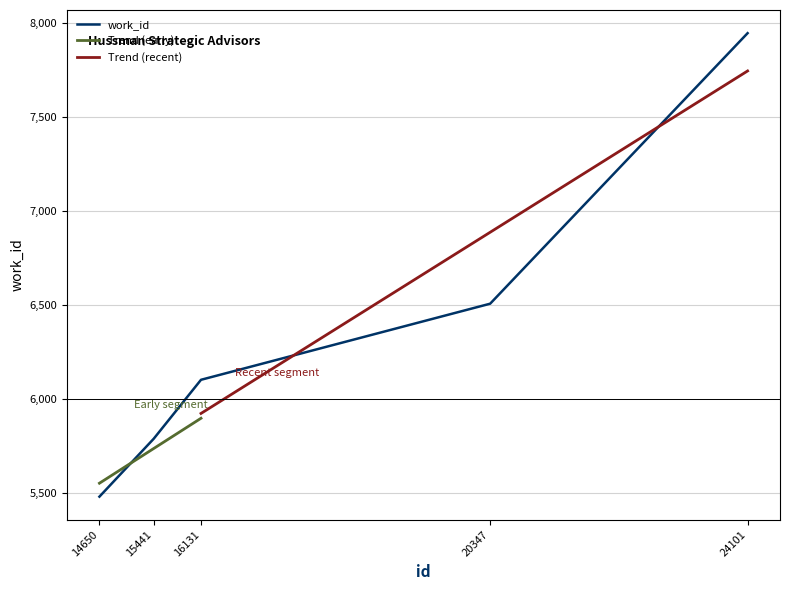

Does the chart have visible grid lines?

Yes